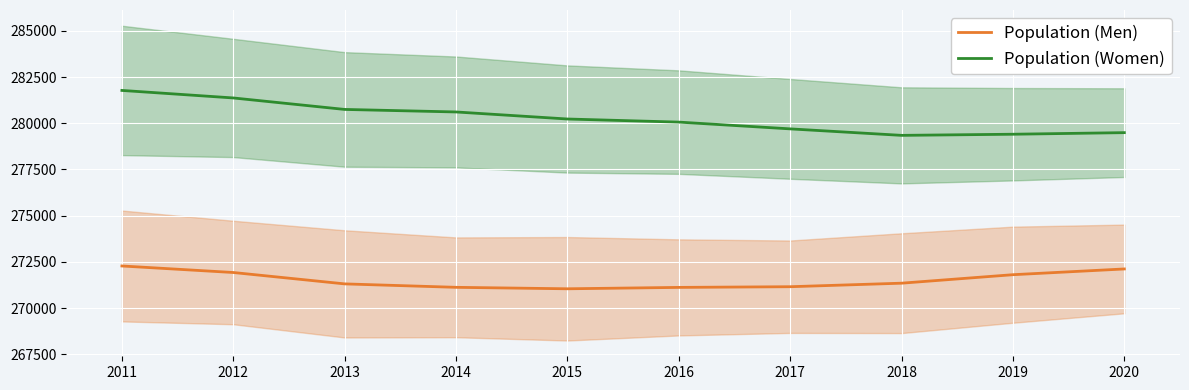

What value does the Population (Men) series have at 2011, to the nearest 100?

272300